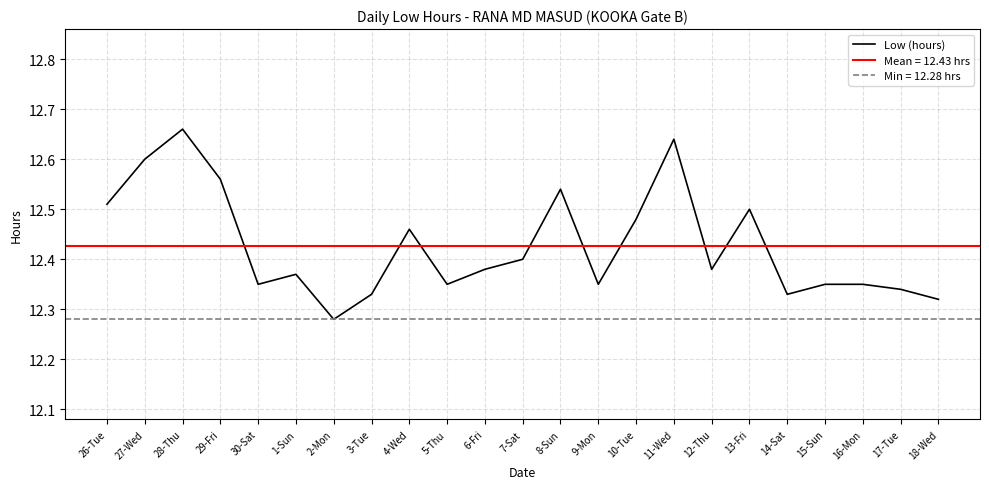

At which category does the data reach its first local valley?

30-Sat